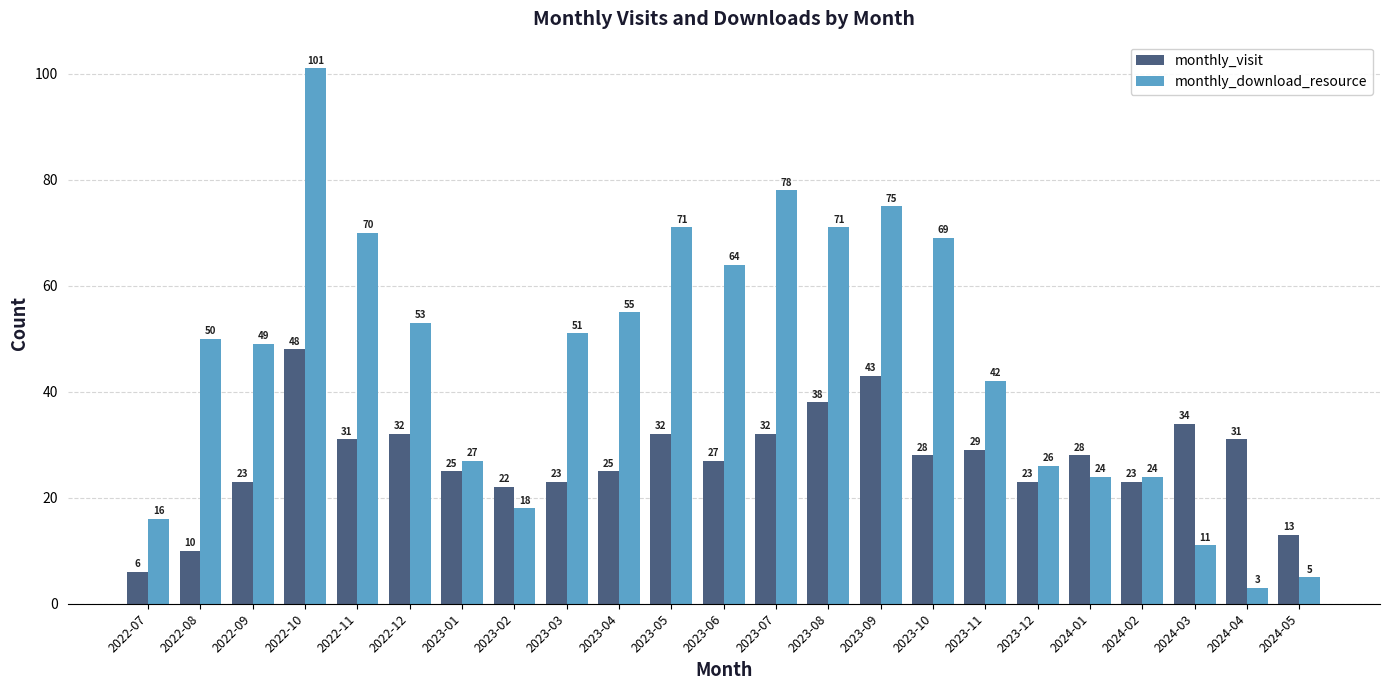

Are the bars horizontal?

No